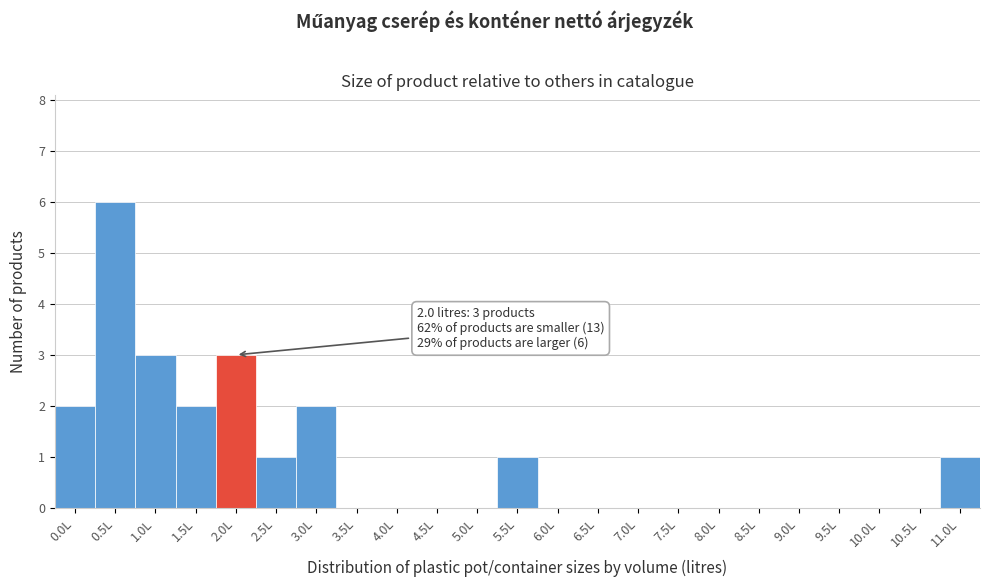

Reading left to right, transcribe all the data shown in this chart.

0.0L=2	0.5L=6	1.0L=3	1.5L=2	2.0L=3	2.5L=1	3.0L=2	3.5L=0	4.0L=0	4.5L=0	5.0L=0	5.5L=1	6.0L=0	6.5L=0	7.0L=0	7.5L=0	8.0L=0	8.5L=0	9.0L=0	9.5L=0	10.0L=0	10.5L=0	11.0L=1